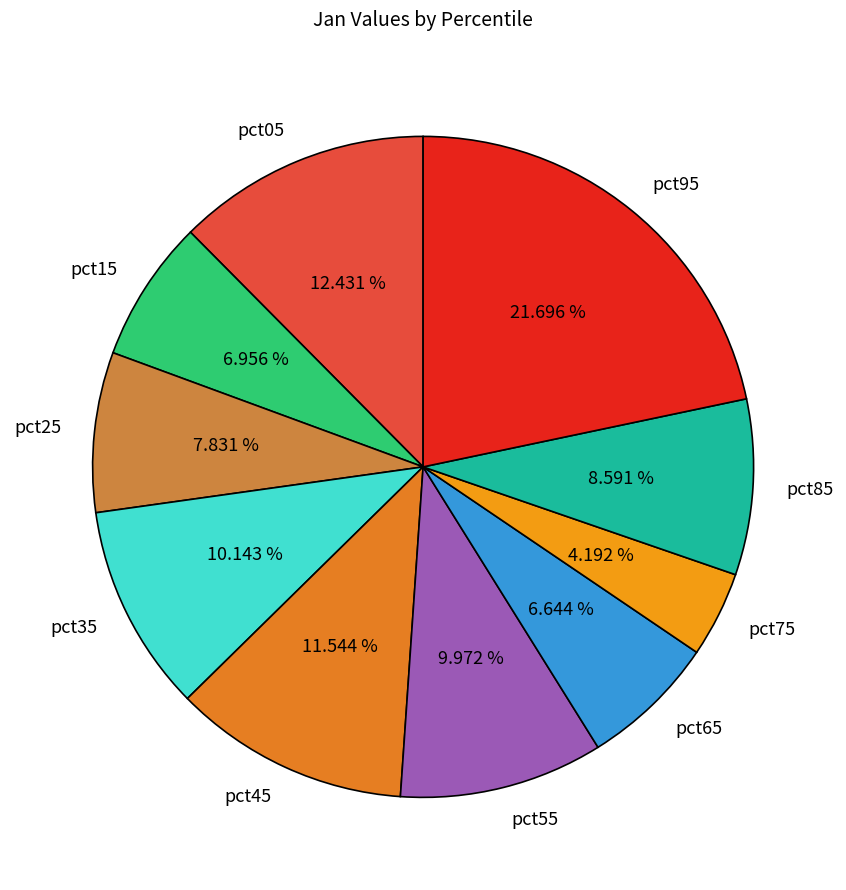

Is there a majority slice in this chart?

No